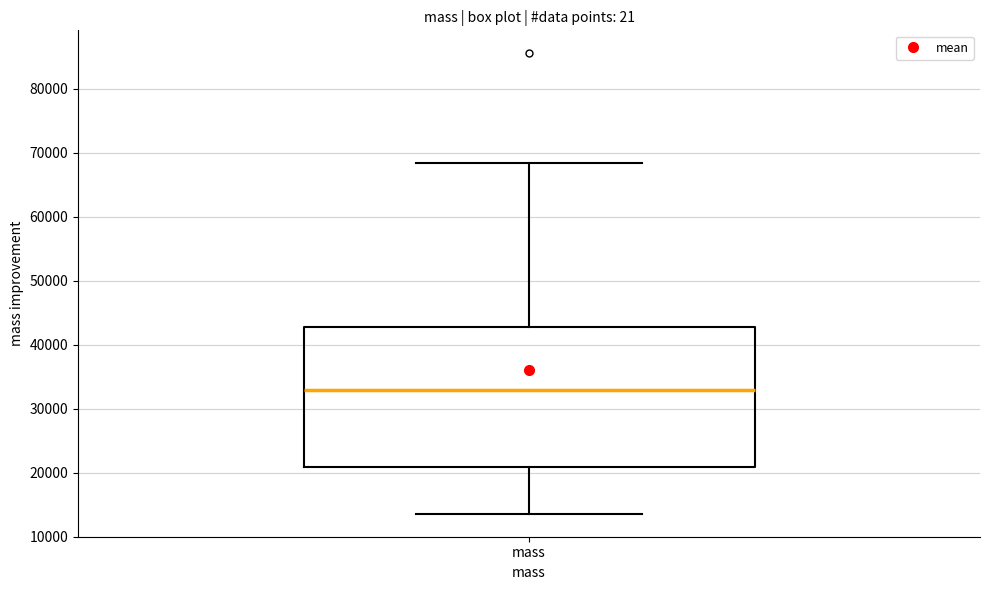

Read this box plot against the y-axis: the position of the median line, the range covered by the box, and the ends of both whiskers. The values are not printed on the chart, so give them approximately, as read against the axis.

median 33000, box 21000 to 43000, whiskers 14000 to 68000